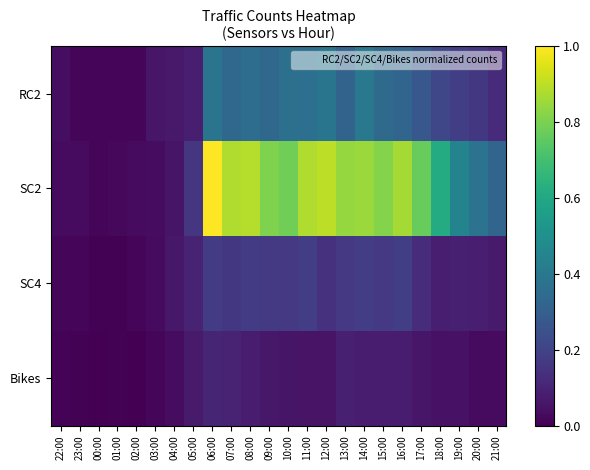

What is the difference between the highest and lowest values at 07:00?

0.8